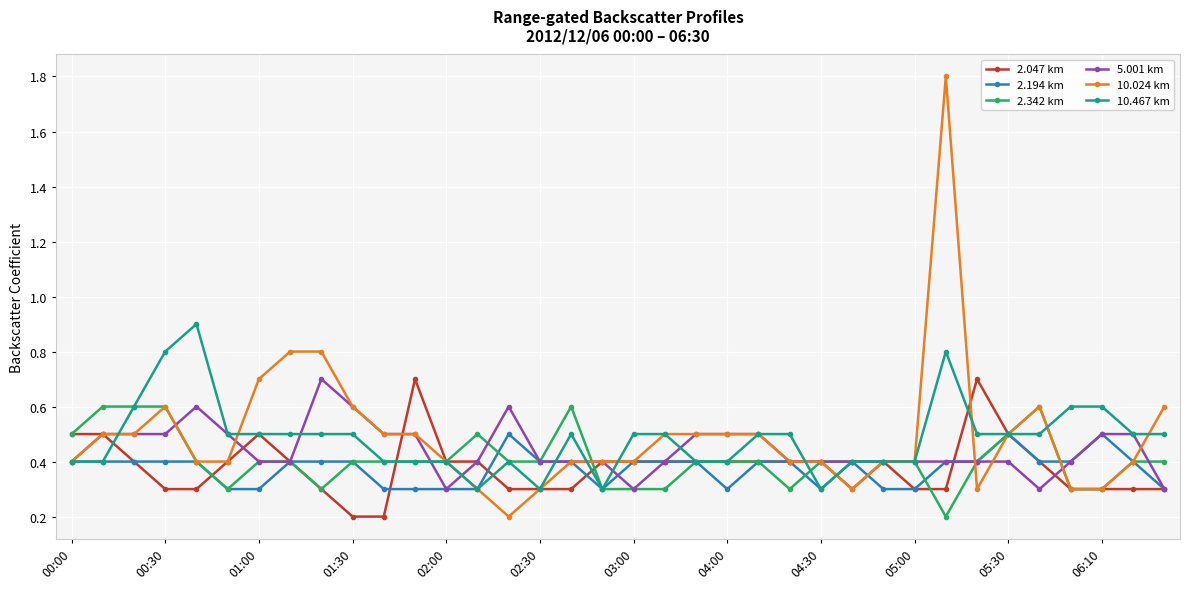

At how many categories does at least one series exceed 0?

36